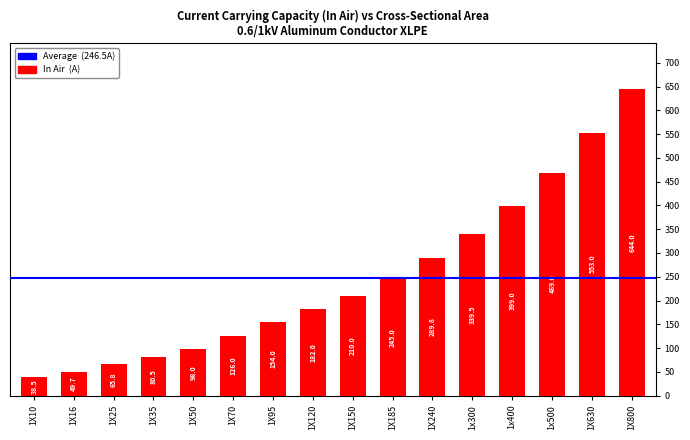

What is the difference between the maximum and minimum values?

605.5